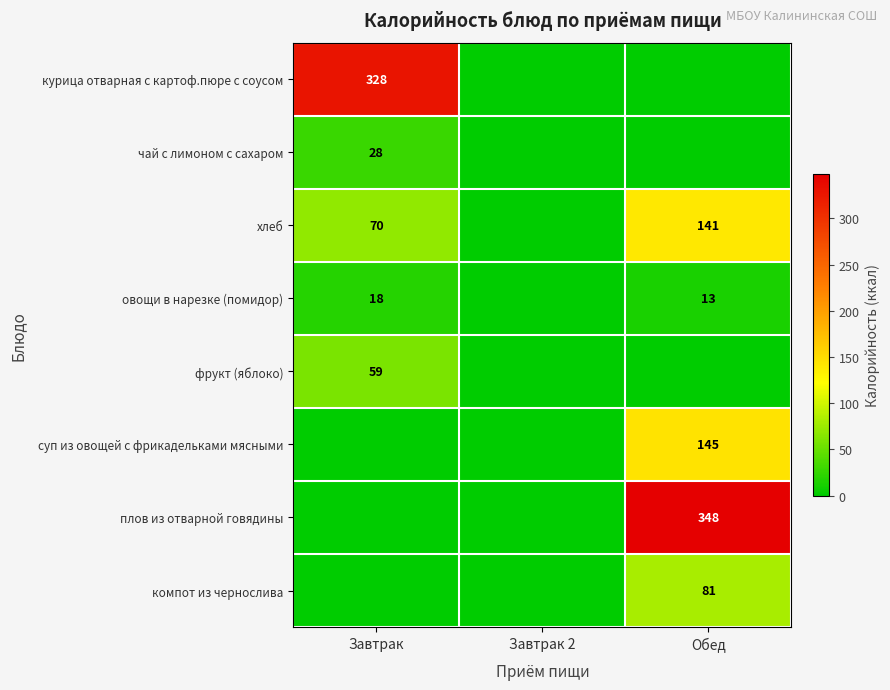

True or false: хлеб has a value of 141 at Обед.

True